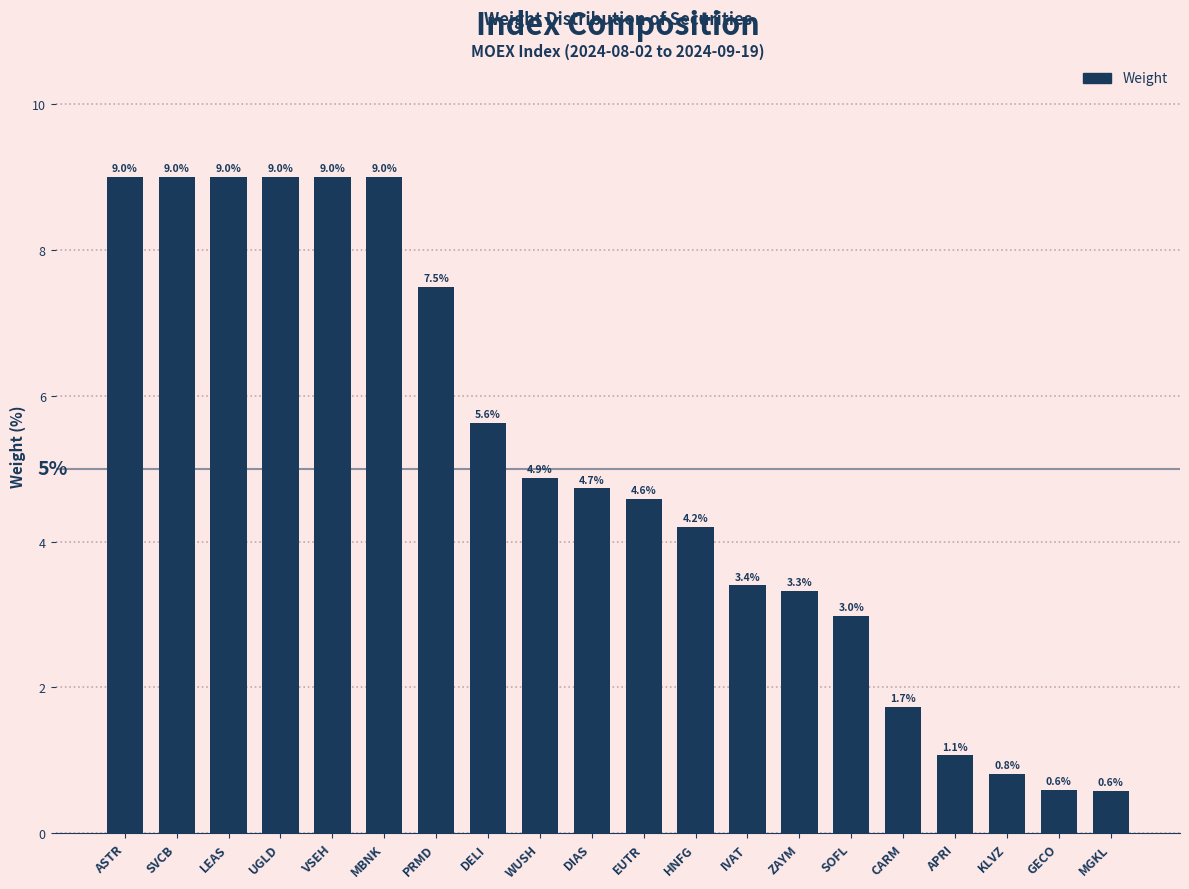

Reading left to right, what are all the values shown in this chart?

9.0	9.0	9.0	9.0	9.0	9.0	7.5	5.6	4.9	4.7	4.6	4.2	3.4	3.3	3.0	1.7	1.1	0.8	0.6	0.6